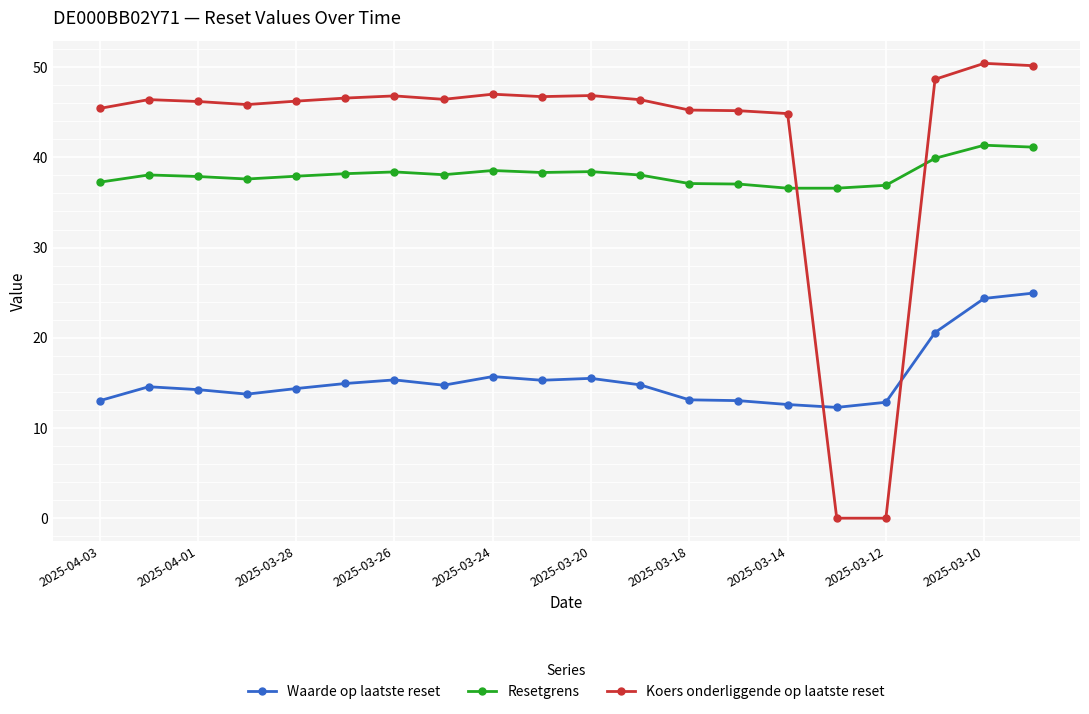

What is the minimum value for Waarde op laatste reset?

12.3